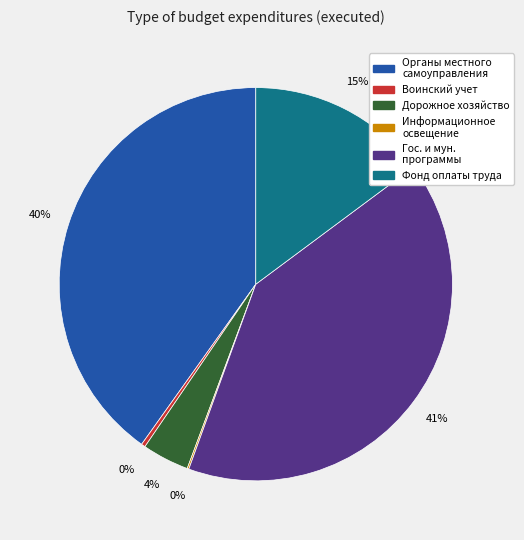

To the nearest percent, what is the average slice percentage?

17%